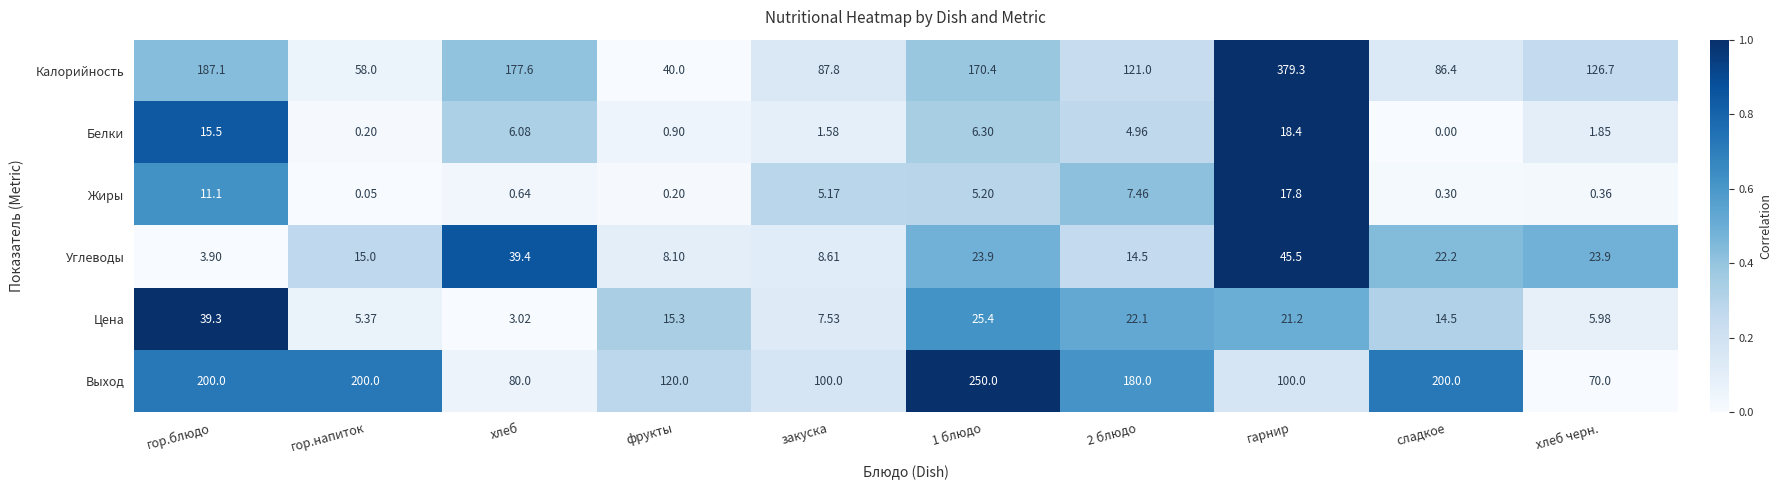

Which series has the widest spread of values?

Калорийность